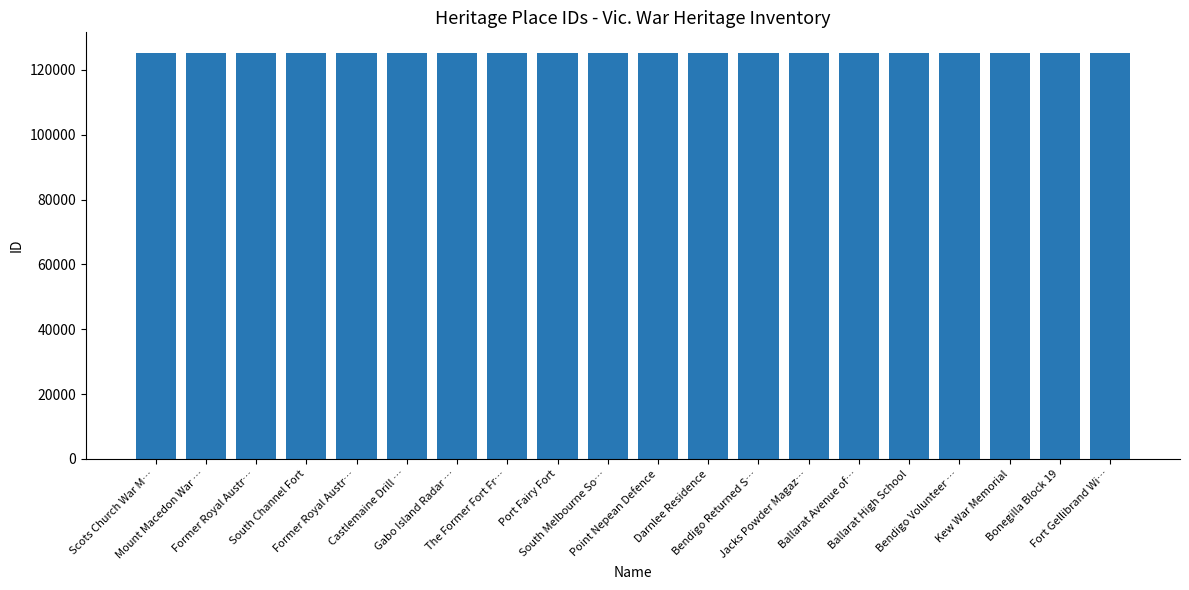

Does the chart contain any negative values?

No